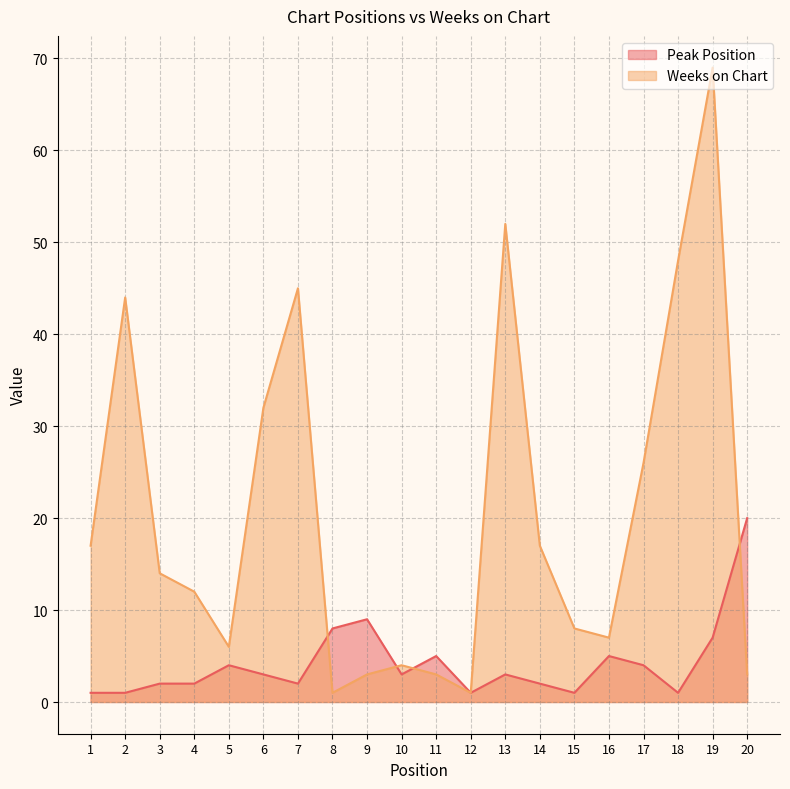

Does the chart have visible grid lines?

Yes